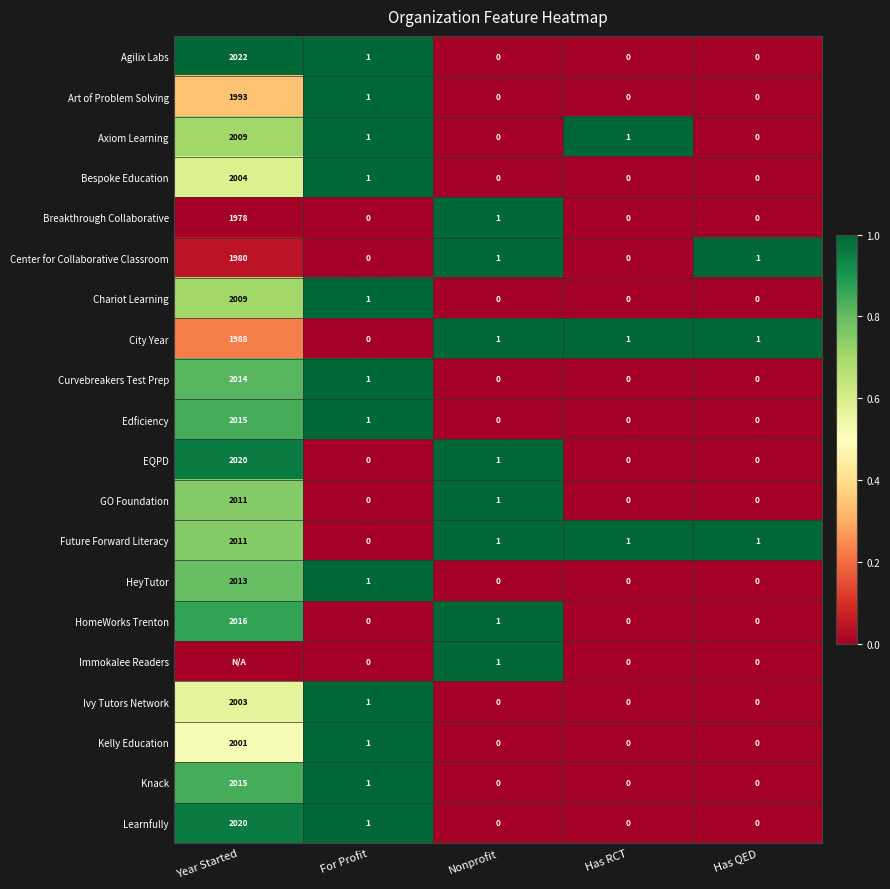

What is the total value across all series at Nonprofit?

8